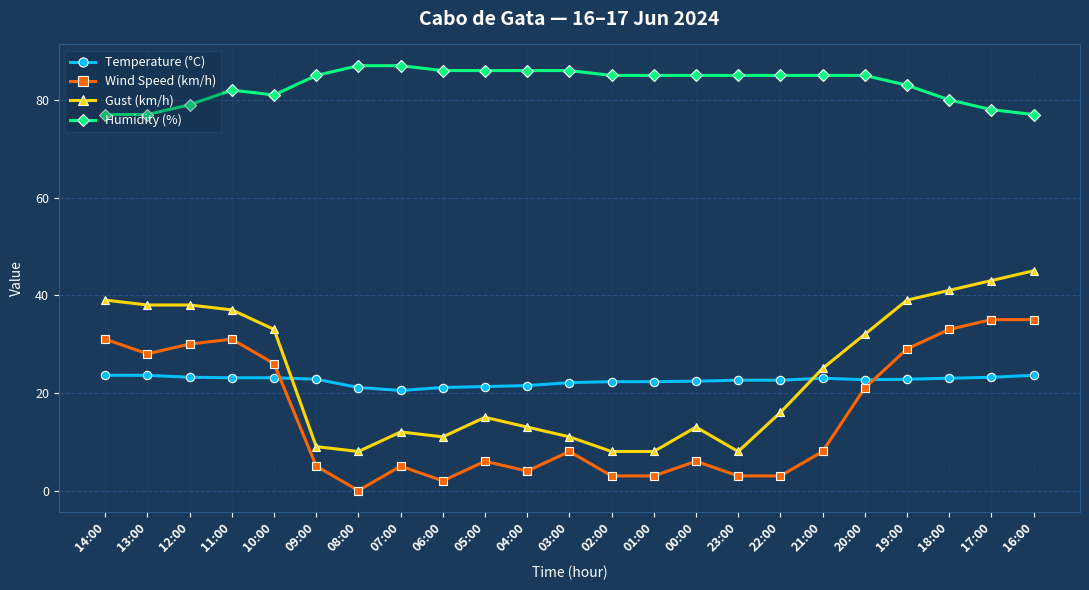

Which series changed the most between 01:00 and 19:00?

Gust (km/h)